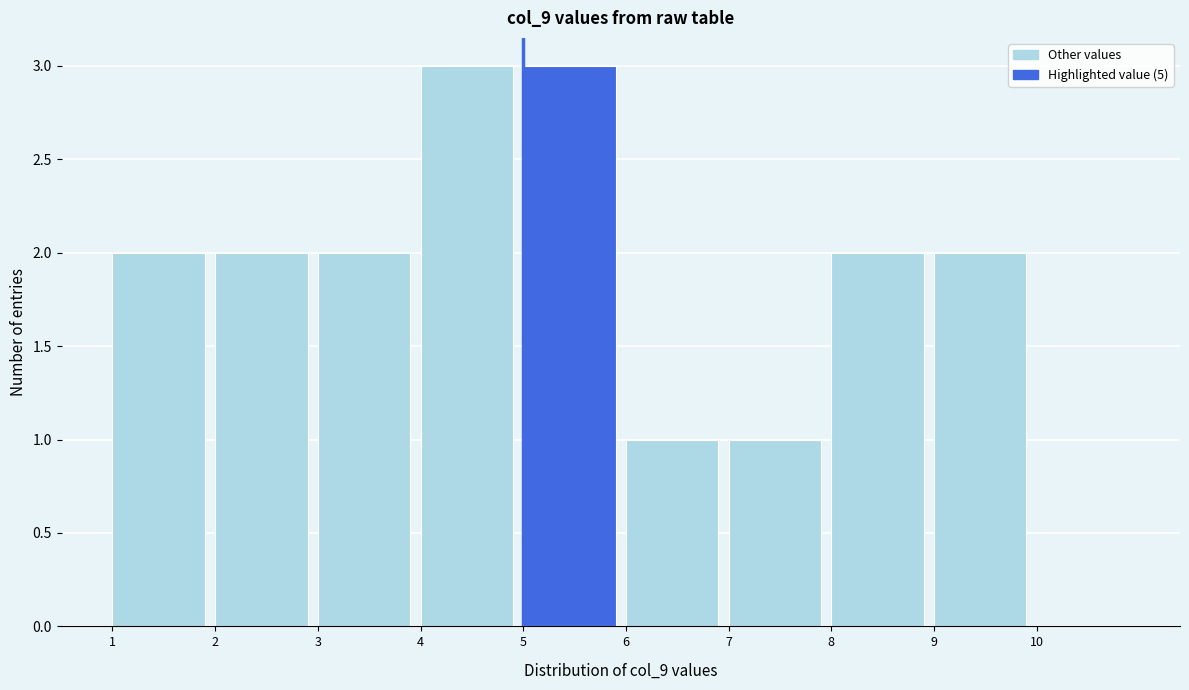

Reading left to right, list every bar in this chart as the range it spans on the x-axis followed by its height. The values are not printed on the chart, so give them approximately, as read against the axis.

1 to 2: 2
2 to 3: 2
3 to 4: 2
4 to 5: 3
5 to 6: 3
6 to 7: 1
7 to 8: 1
8 to 9: 2
9 to 10: 2
10 to 11: 0